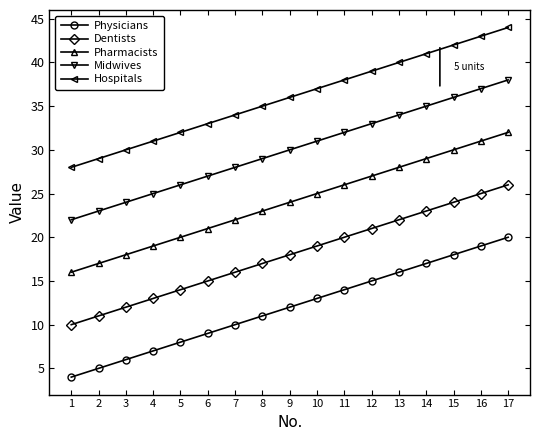

At which category does the chart reach its peak across all series?

17